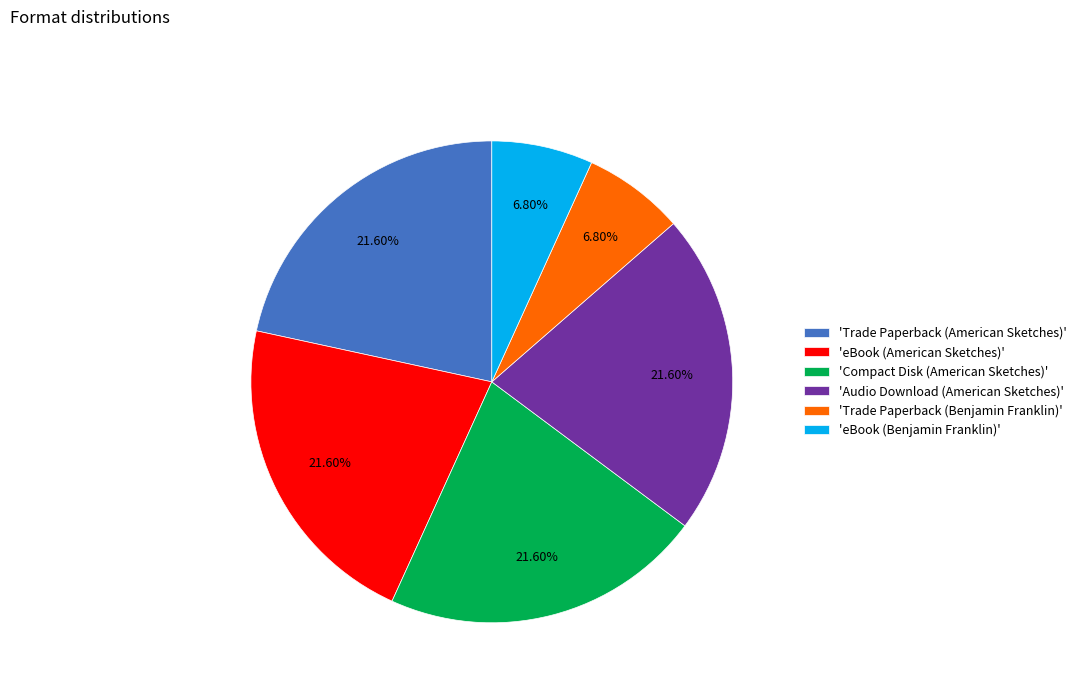

Does 'Audio Download (American Sketches)' account for over 50% of the chart?

No